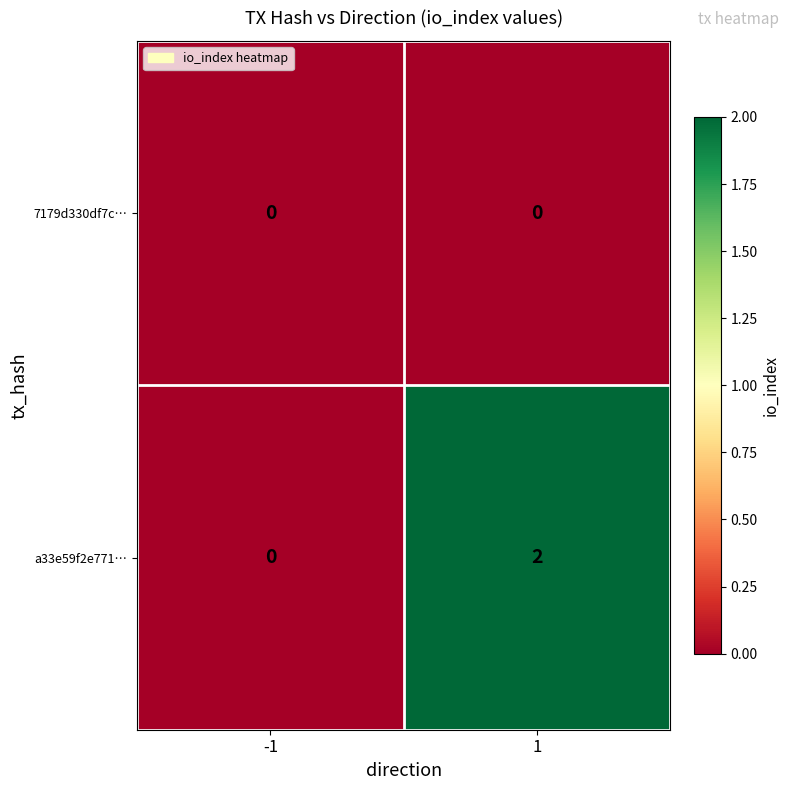

Rank the categories by a33e59f2e771… value from highest to lowest.

1, -1